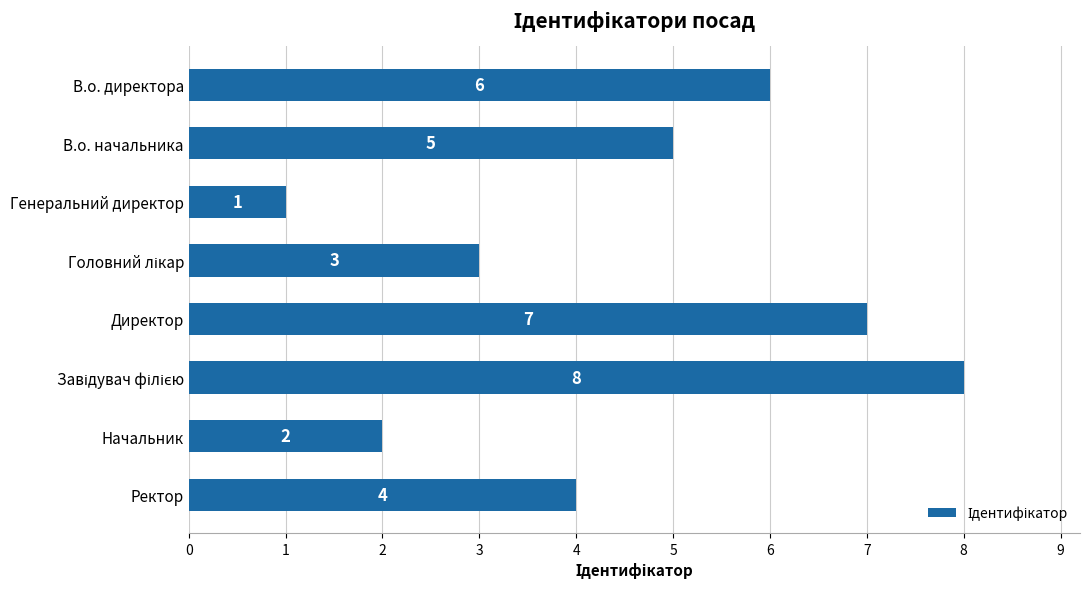

How many bars are there in total?

8